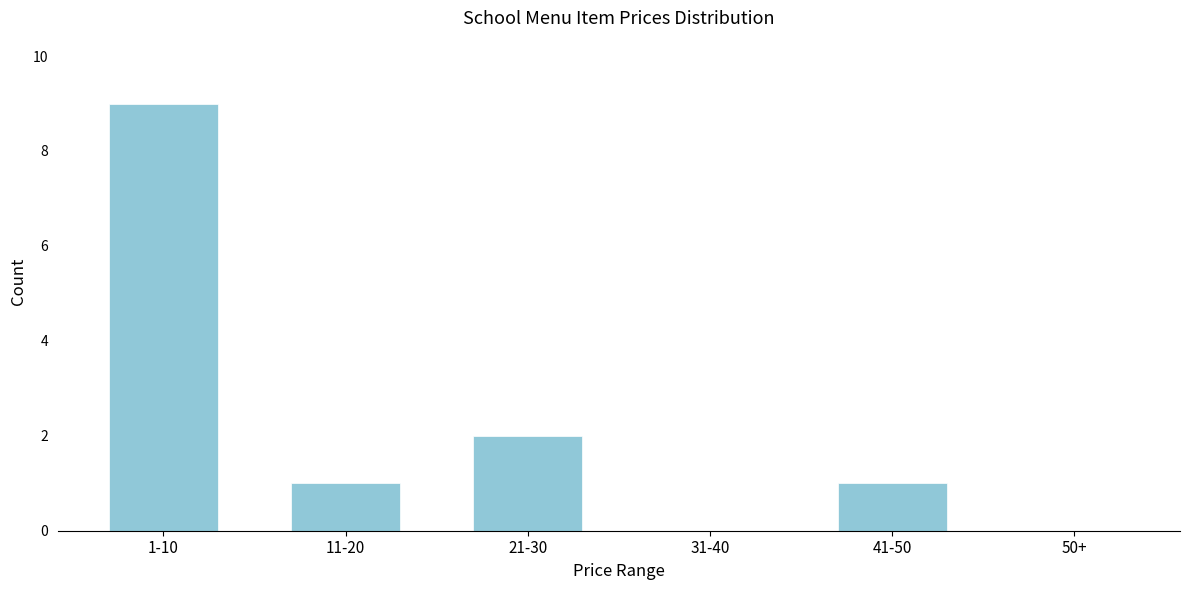

Reading left to right, transcribe all the data shown in this chart.

1-10=9	11-20=1	21-30=2	31-40=0	41-50=1	50+=0